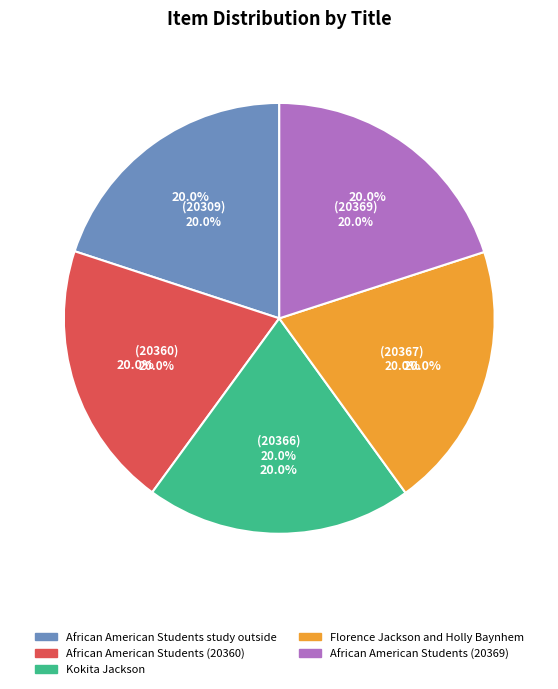

Which slice is the largest?

African American Students (20369)